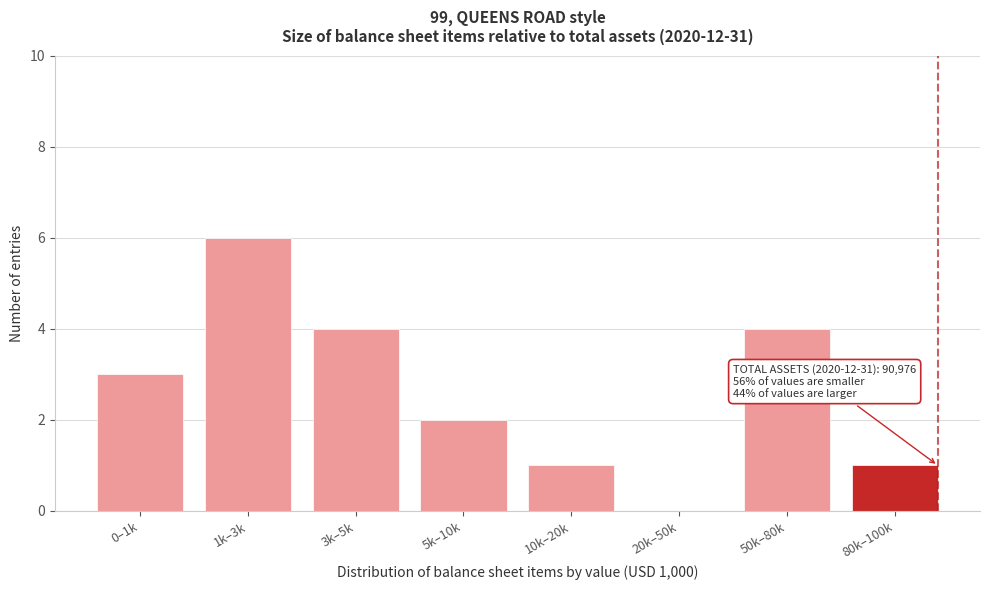

Reading left to right, transcribe all the data shown in this chart.

0–1k=3	1k–3k=6	3k–5k=4	5k–10k=2	10k–20k=1	20k–50k=0	50k–80k=4	80k–100k=1